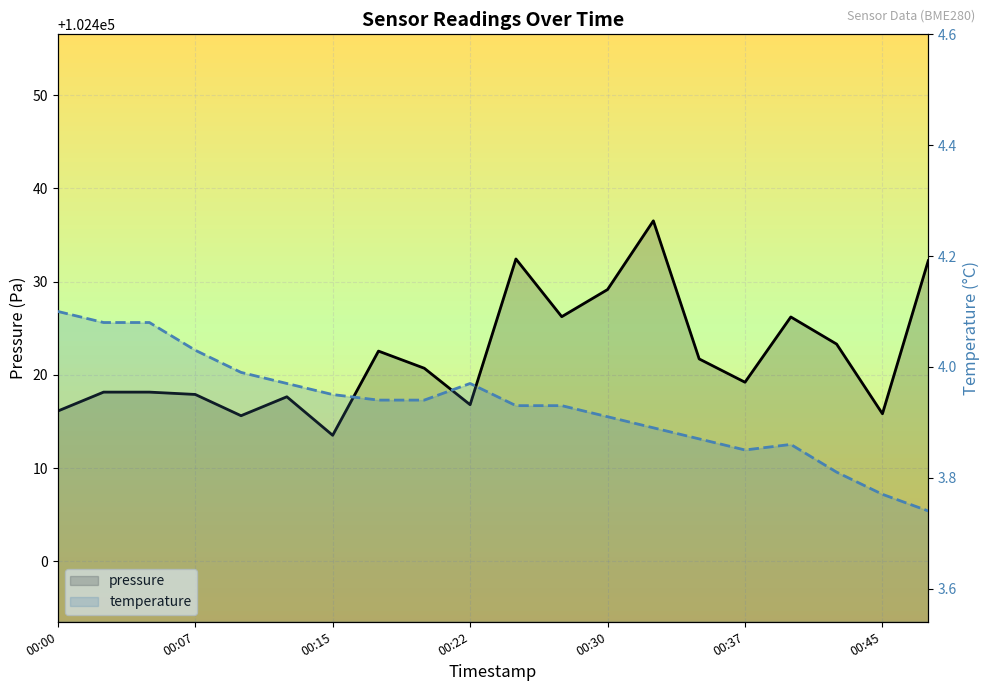

True or false: temperature and pressure intersect in this chart.

False